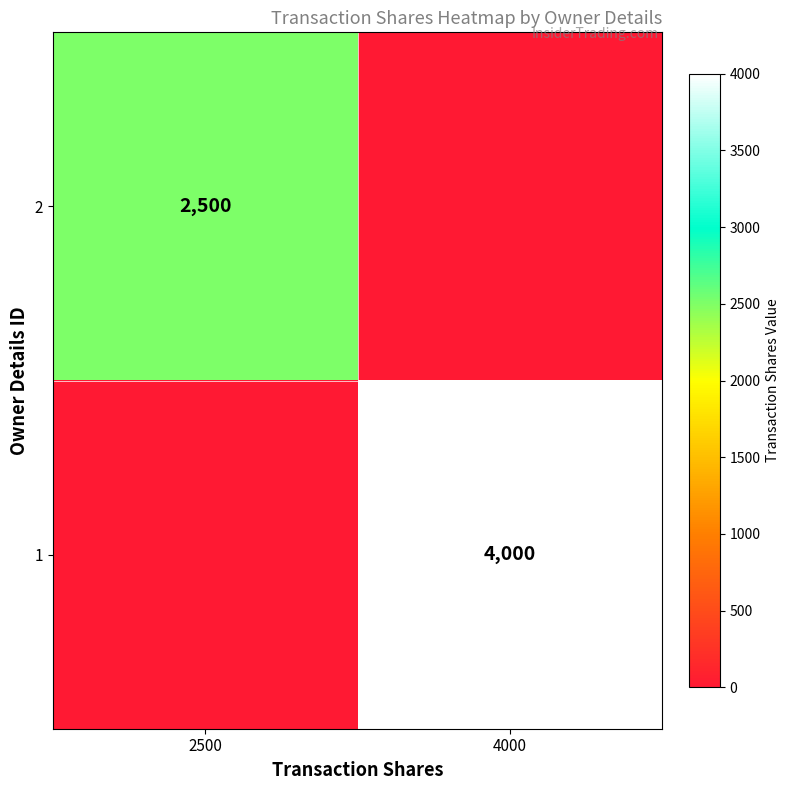

The value of 1 at 4000 is 4000. True or false?

True